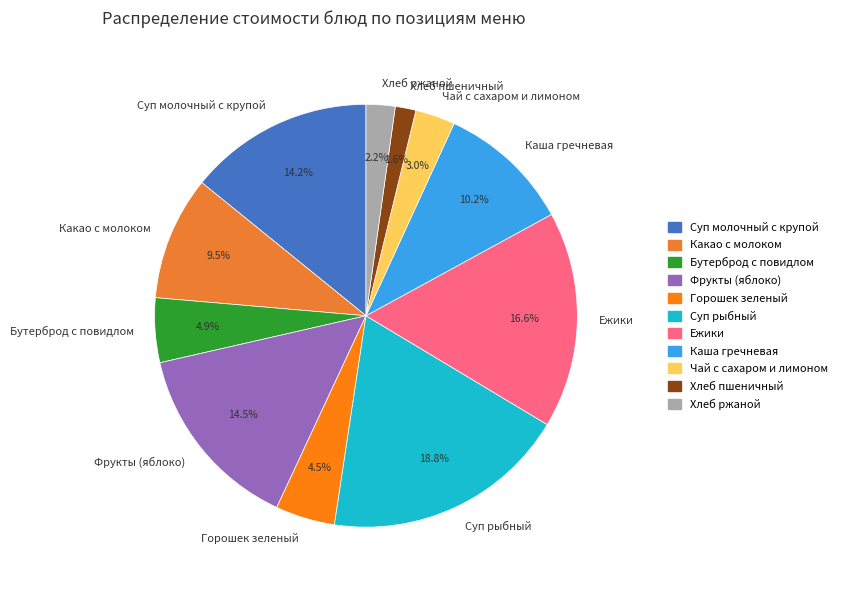

The Фрукты (яблоко) slice represents 24% of the pie. True or false?

False